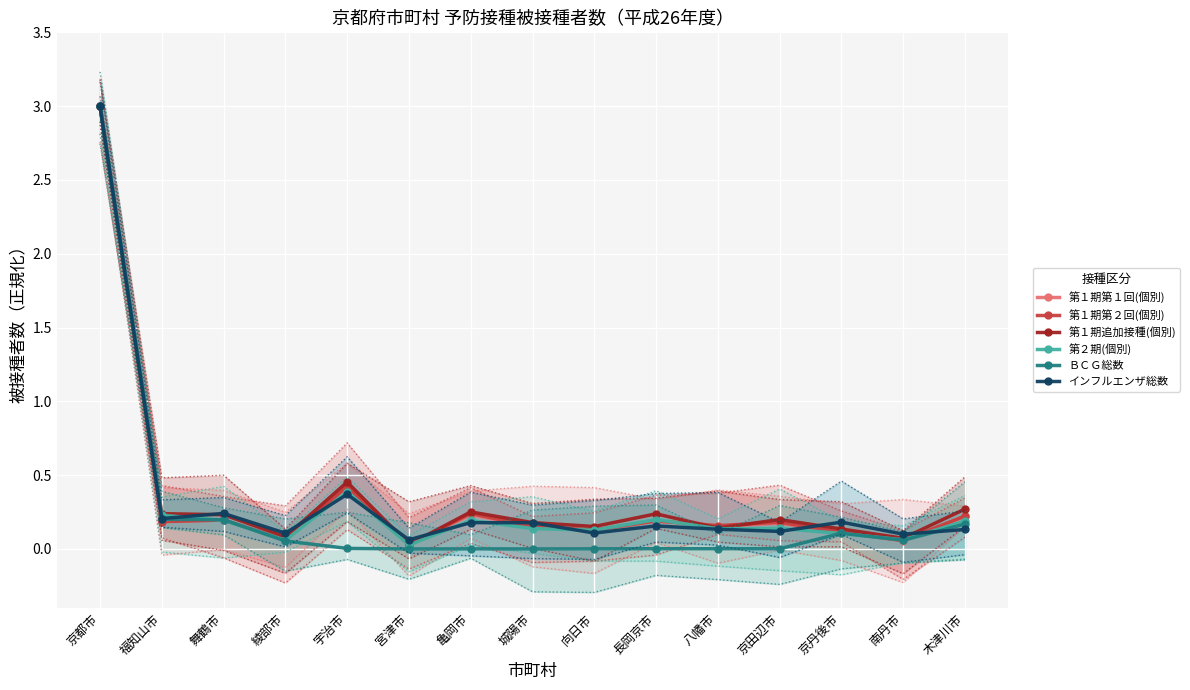

Which category has the highest value across all series?

京都市